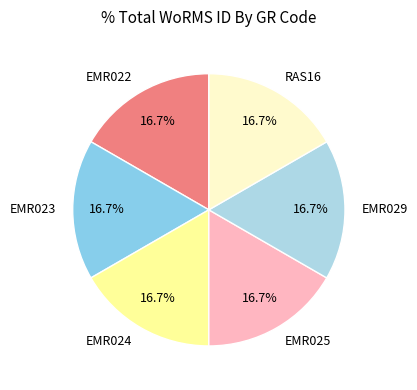

To the nearest percent, what is the combined percentage of EMR024 and RAS16?

33%